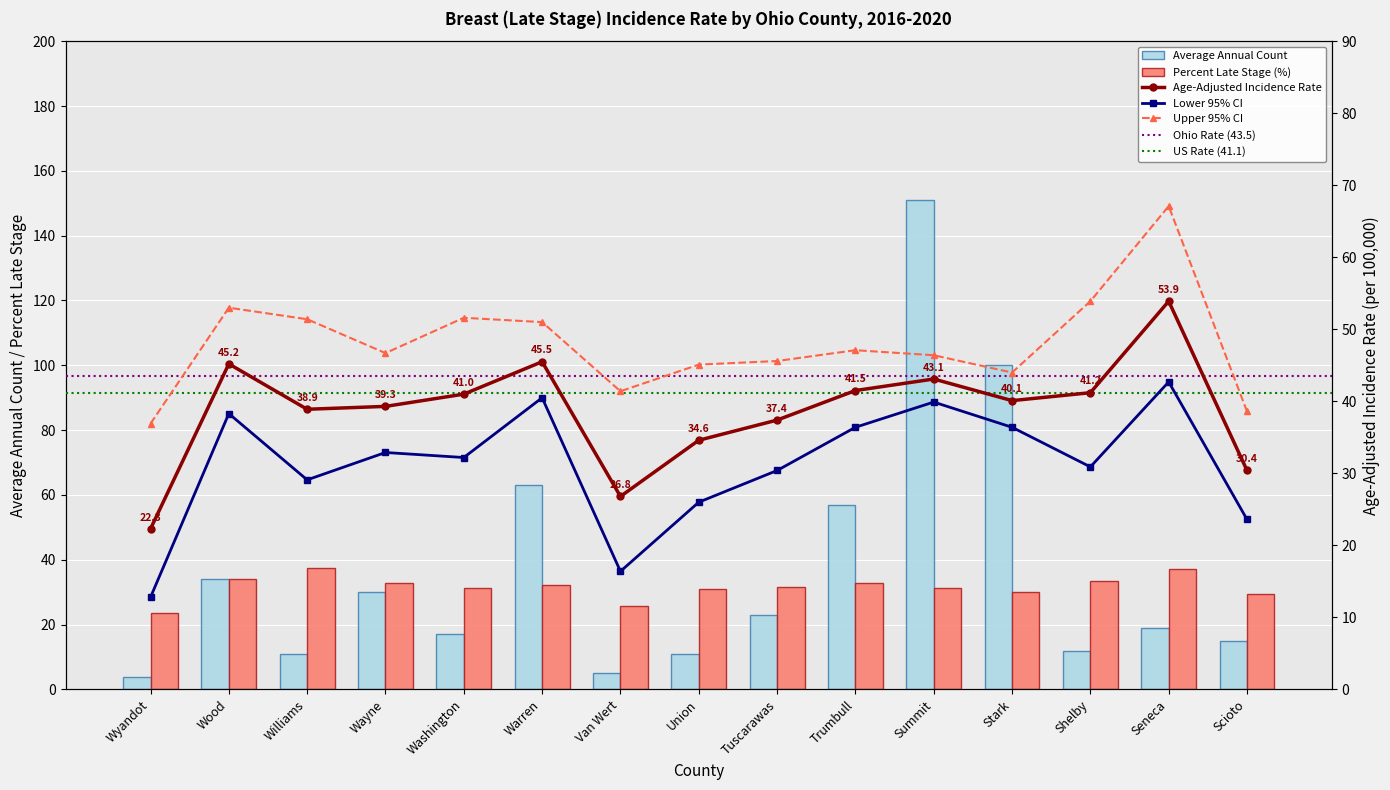

At how many categories does at least one series exceed 104?

1